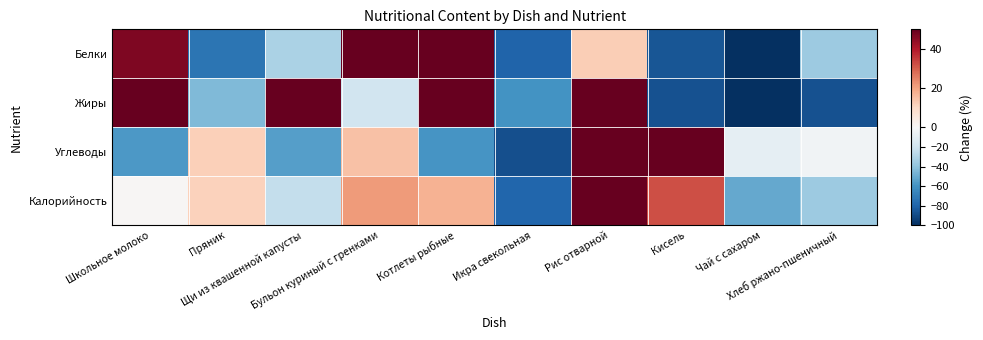

Reading left to right, transcribe all the data shown in this chart.

Белки: Школьное молоко=46.6	Пряник=-73.1	Щи из квашенной капусты=-31.6	Бульон куриный с гренками=76.4	Котлеты рыбные=271.5	Икра свекольная=-80.4	Рис отварной=12.4	Кисель=-85.3	Чай с сахаром=-100.0	Хлеб ржано-пшеничный=-36.5
Жиры: Школьное молоко=103.0	Пряник=-44.2	Щи из квашенной капусты=113.2	Бульон куриный с гренками=-18.8	Котлеты рыбные=87.8	Икра свекольная=-59.4	Рис отварной=92.9	Кисель=-87.3	Чай с сахаром=-100.0	Хлеб ржано-пшеничный=-87.3
Углеводы: Школьное молоко=-57.4	Пряник=12.1	Щи из квашенной капусты=-54.9	Бульон куриный с гренками=14.5	Котлеты рыбные=-59.2	Икра свекольная=-87.8	Рис отварной=144.8	Кисель=100.4	Чай с сахаром=-8.6	Хлеб ржано-пшеничный=-3.8
Калорийность: Школьное молоко=0.5	Пряник=11.5	Щи из квашенной капусты=-23.8	Бульон куриный с гренками=21.4	Котлеты рыбные=17.4	Икра свекольная=-78.9	Рис отварной=107.7	Кисель=32.1	Чай с сахаром=-51.4	Хлеб ржано-пшеничный=-36.6